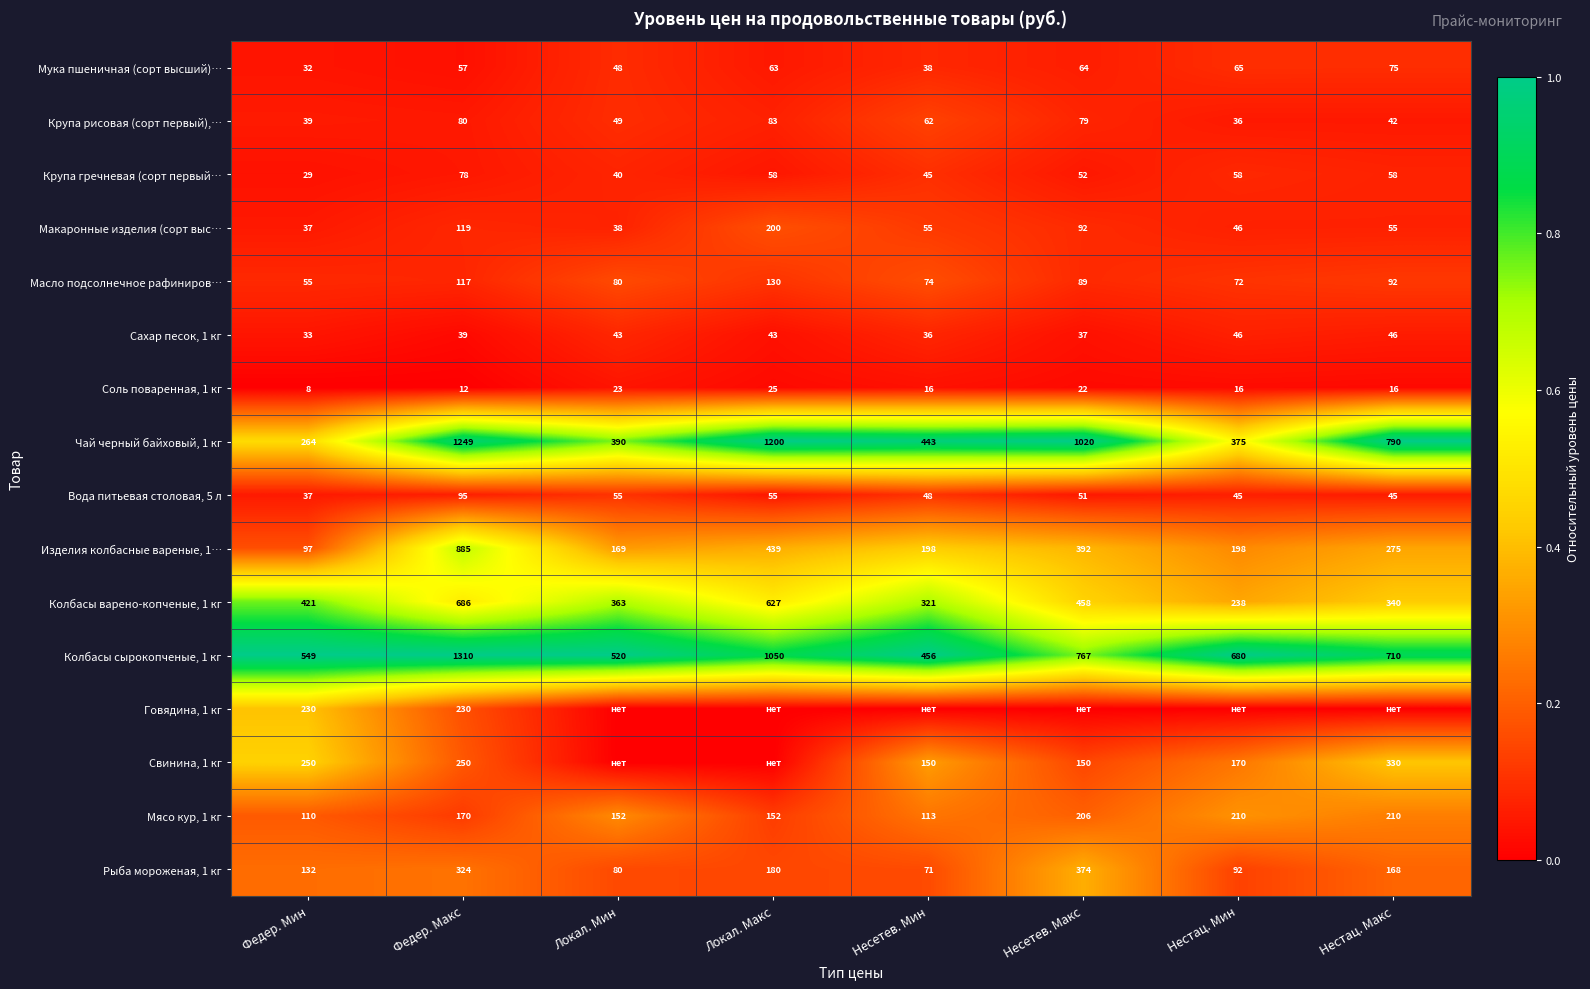

True or false: Крупа гречневая (сорт первый… has a value of 58 at Нестац. Мин.

True